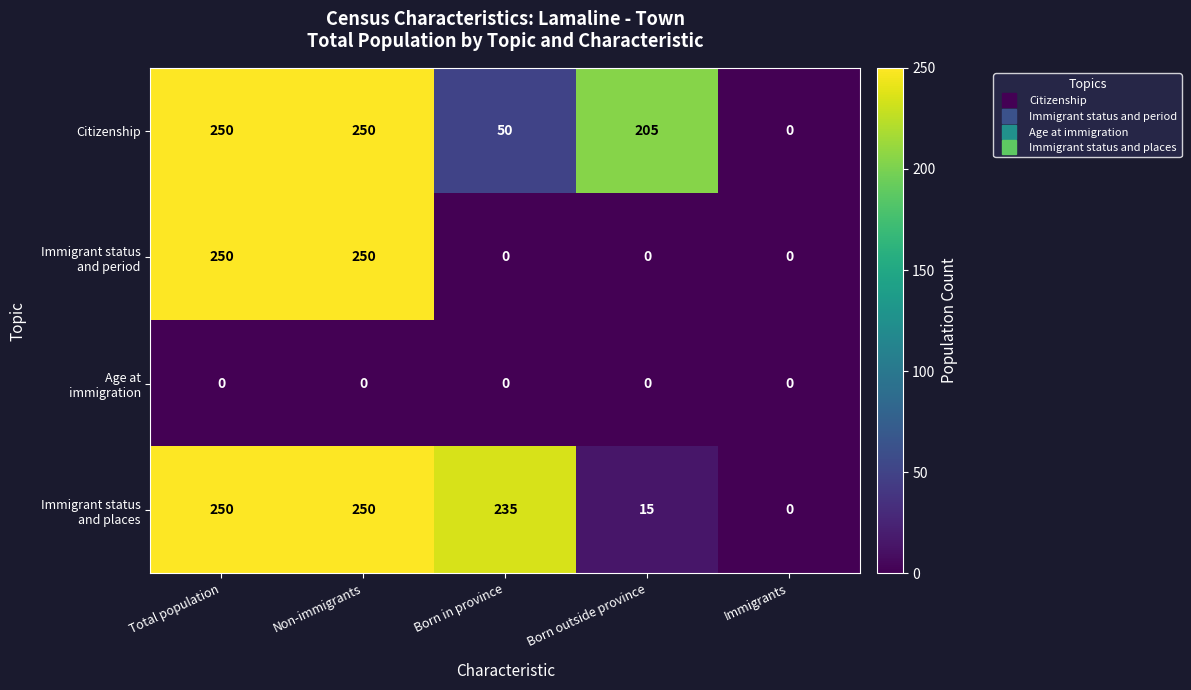

What is the spread (max minus min) of values at Born in province?

235